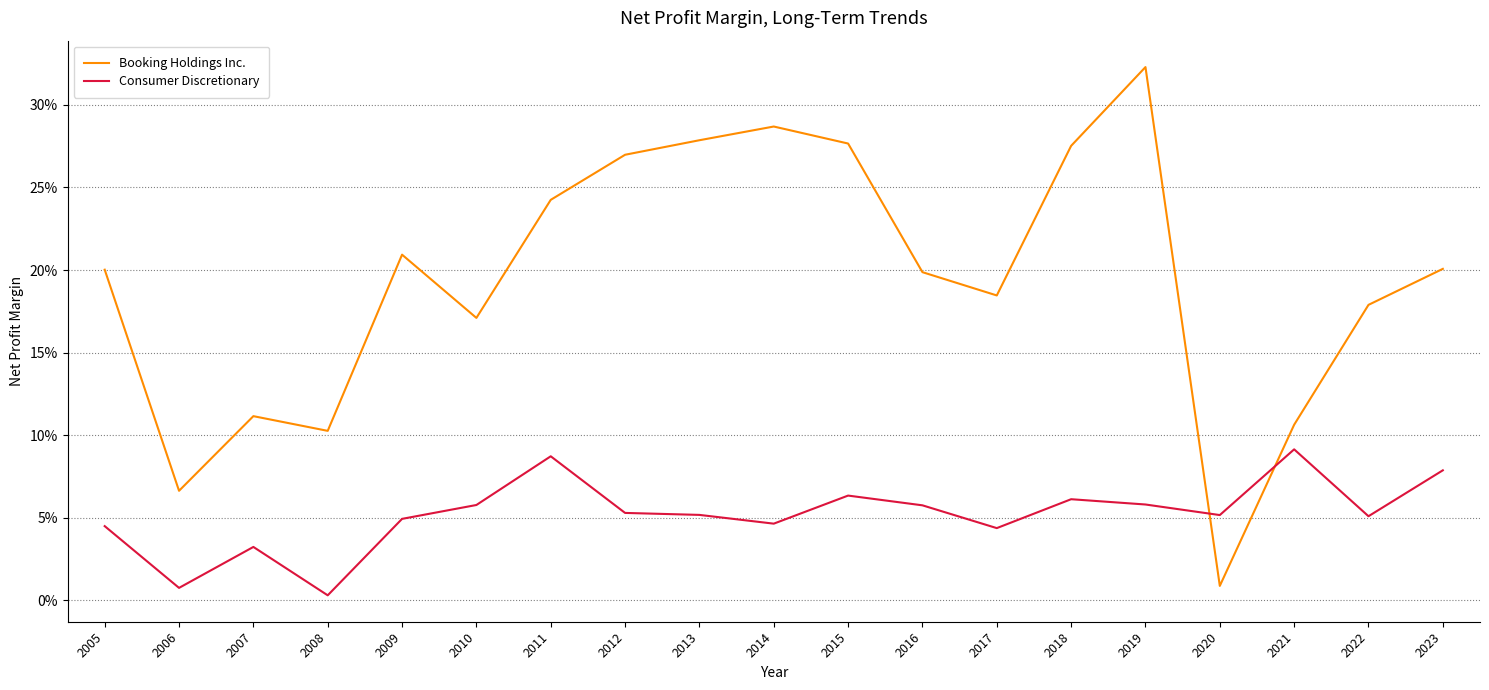

Reading left to right, list all the values displayed in this chart.

Booking Holdings Inc.: 2005=0.2	2006=0.1	2007=0.1	2008=0.1	2009=0.2	2010=0.2	2011=0.2	2012=0.3	2013=0.3	2014=0.3	2015=0.3	2016=0.2	2017=0.2	2018=0.3	2019=0.3	2020=0.0	2021=0.1	2022=0.2	2023=0.2
Consumer Discretionary: 2005=0.0	2006=0.0	2007=0.0	2008=0.0	2009=0.0	2010=0.1	2011=0.1	2012=0.1	2013=0.1	2014=0.0	2015=0.1	2016=0.1	2017=0.0	2018=0.1	2019=0.1	2020=0.1	2021=0.1	2022=0.1	2023=0.1